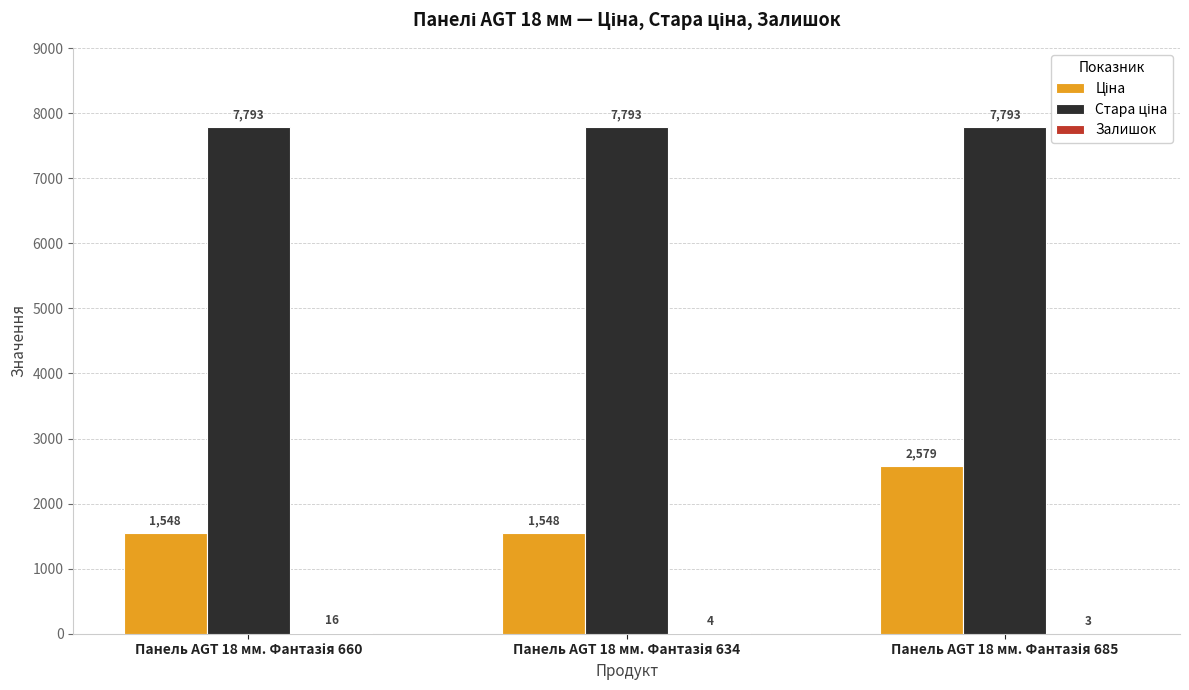

The Стара ціна series shows 2836.2 at Панель AGT 18 мм. Фантазія 634. True or false?

False